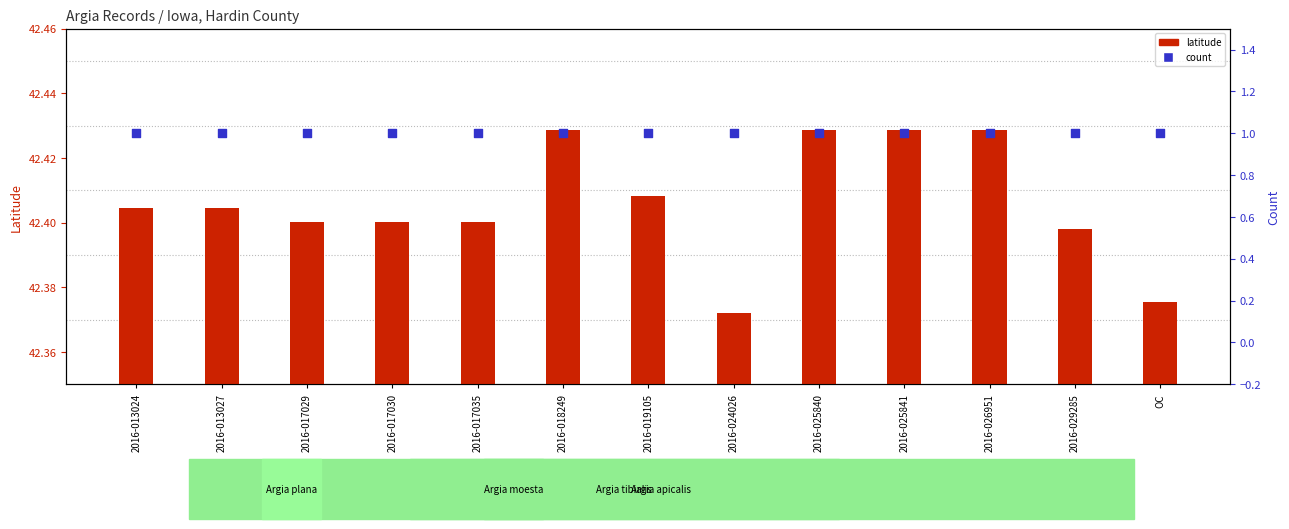

Which series contains the lowest Y value?

count